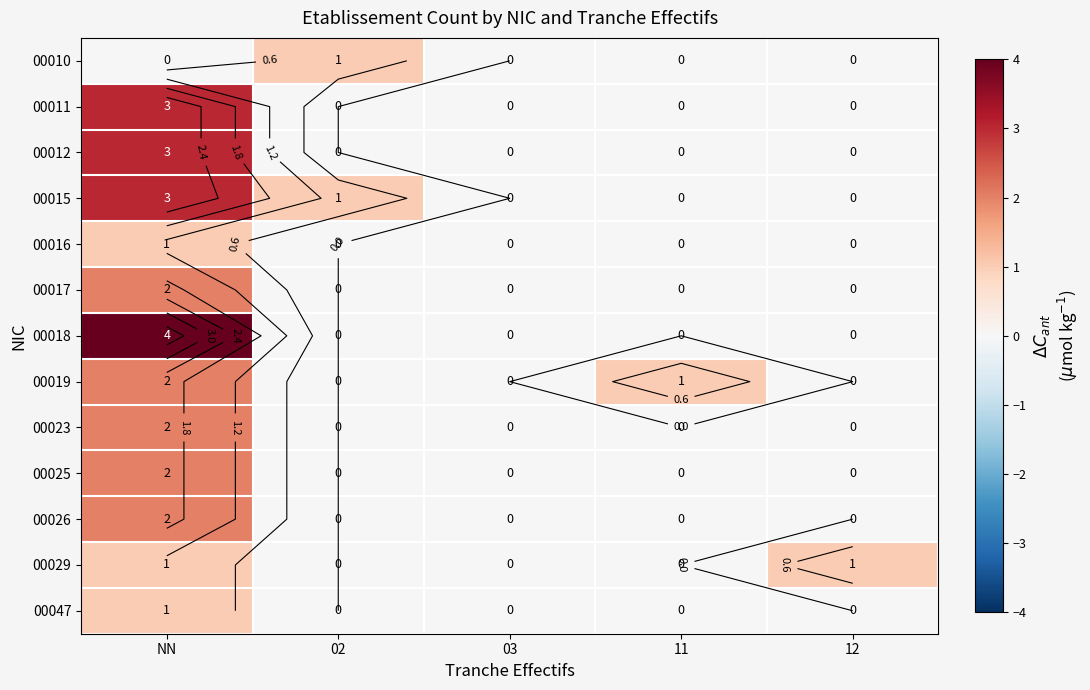

True or false: 00019 has a value of 0 at 03.

True